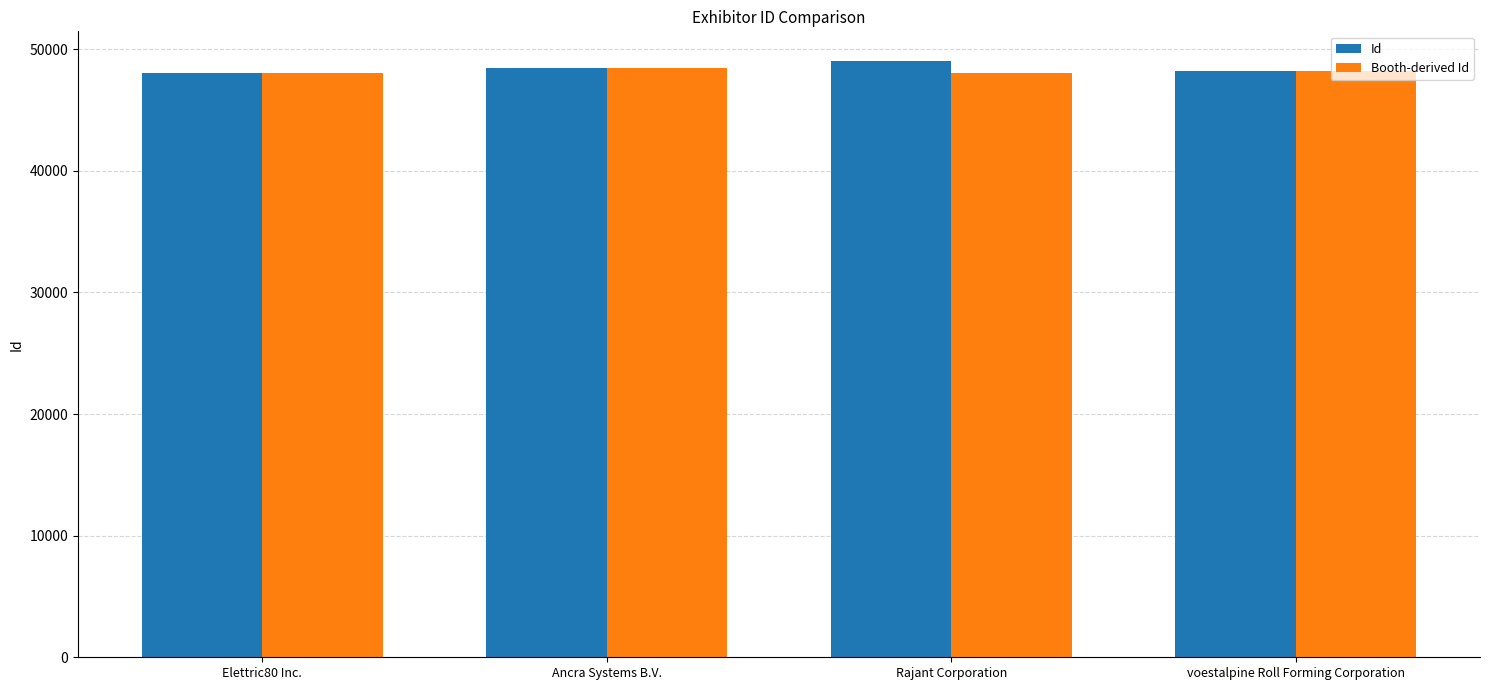

The value of Booth-derived Id at voestalpine Roll Forming Corporation is 48180. True or false?

True